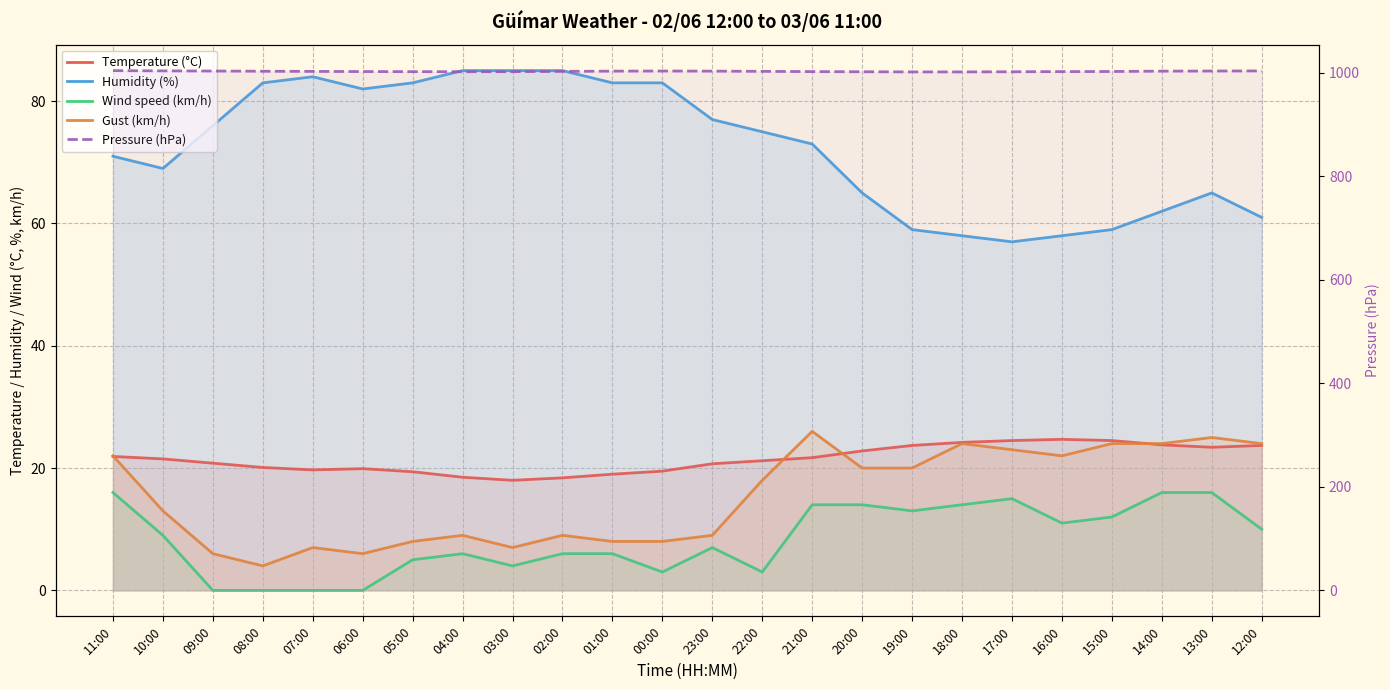

What is the total value across all series at 23:00?

1116.7